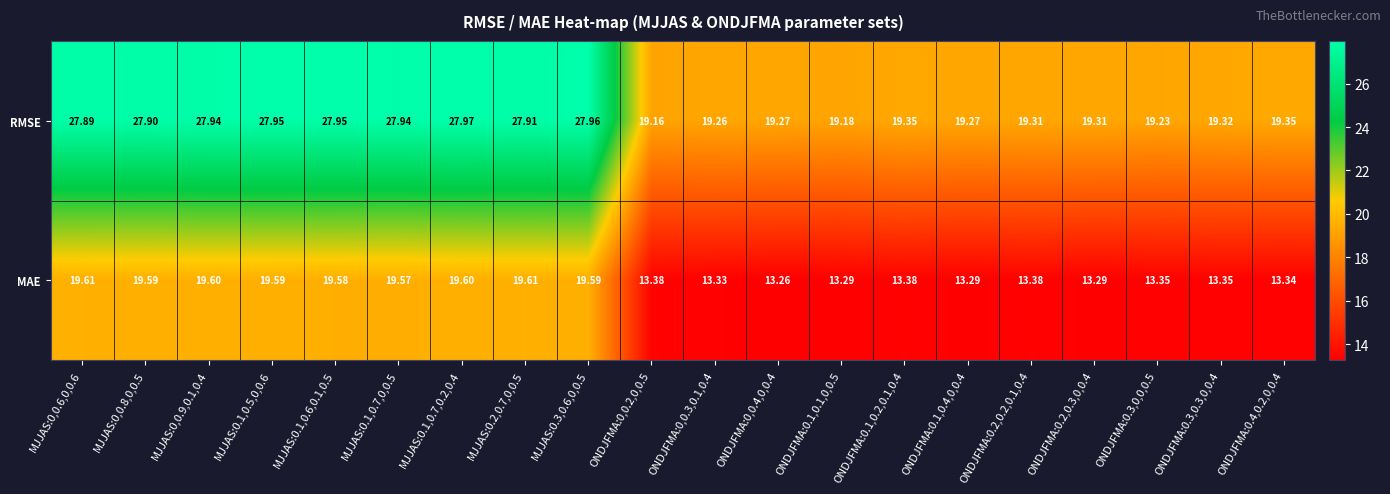

At ONDJFMA:0.3,0,0,0.5, list the series in order from largest to smallest.

RMSE, MAE